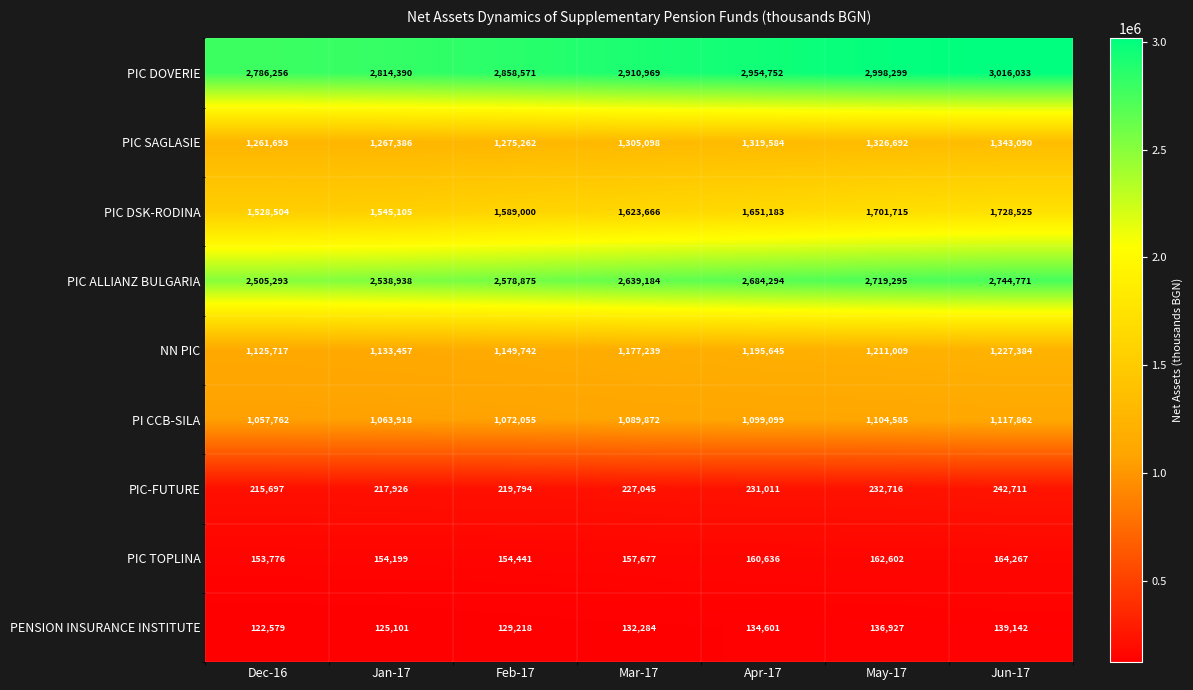

Which series has the largest total across all categories?

PIC DOVERIE